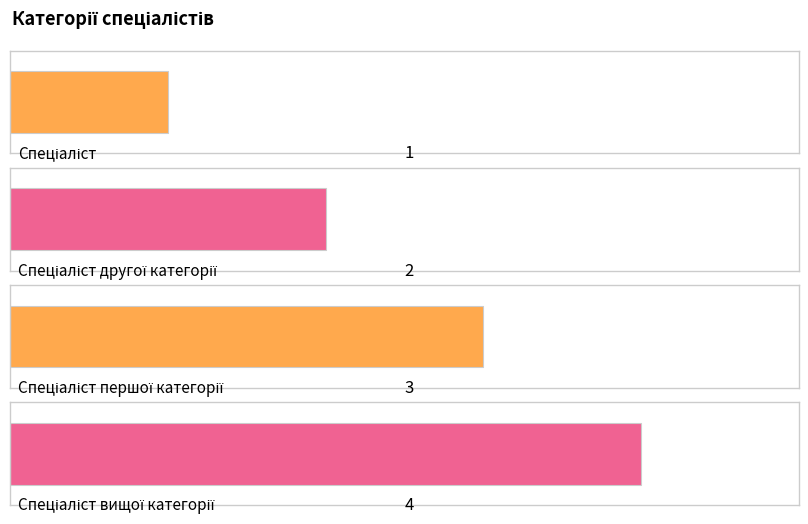

Reading left to right, list all the values displayed in this chart.

1	2	3	4